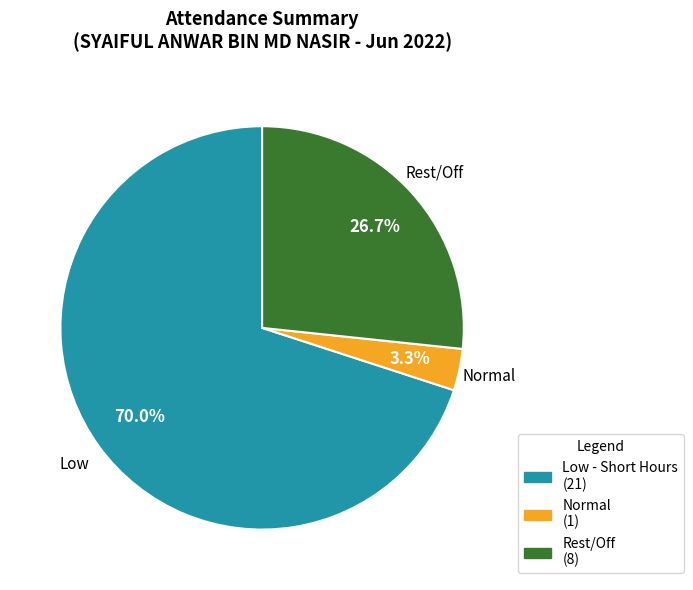

Does any single category account for the majority?

Yes